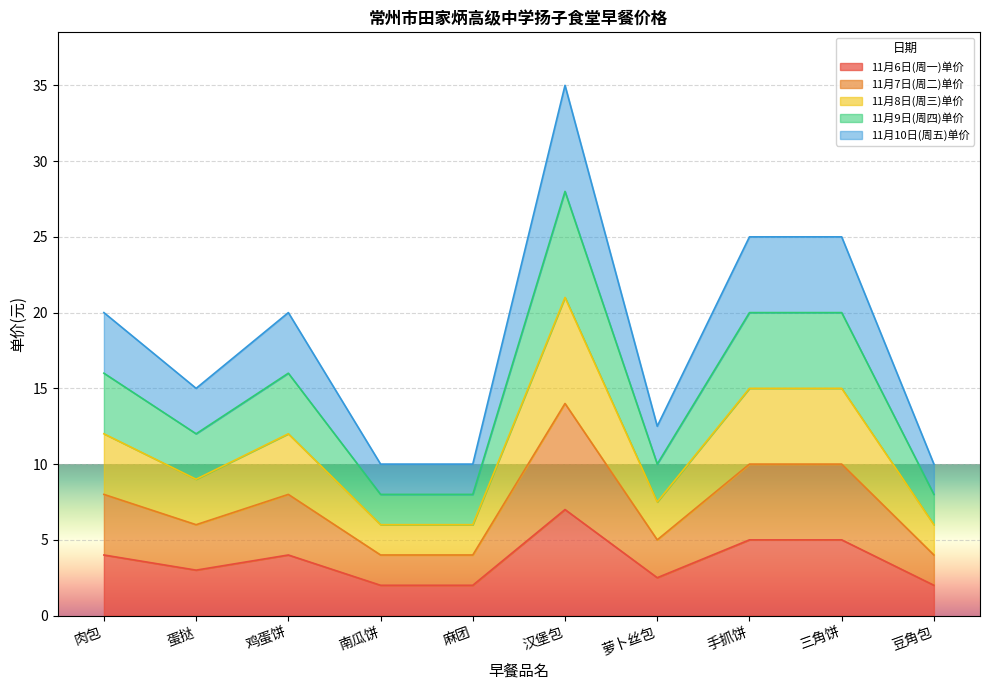

Reading left to right, extract all data points from this chart.

11月6日(周一)单价: 肉包=4.0	蛋挞=3.0	鸡蛋饼=4.0	南瓜饼=2.0	麻团=2.0	汉堡包=7.0	萝卜丝包=2.5	手抓饼=5.0	三角饼=5.0	豆角包=2.0
11月7日(周二)单价: 肉包=8.0	蛋挞=6.0	鸡蛋饼=8.0	南瓜饼=4.0	麻团=4.0	汉堡包=14.0	萝卜丝包=5.0	手抓饼=10.0	三角饼=10.0	豆角包=4.0
11月8日(周三)单价: 肉包=12.0	蛋挞=9.0	鸡蛋饼=12.0	南瓜饼=6.0	麻团=6.0	汉堡包=21.0	萝卜丝包=7.5	手抓饼=15.0	三角饼=15.0	豆角包=6.0
11月9日(周四)单价: 肉包=16.0	蛋挞=12.0	鸡蛋饼=16.0	南瓜饼=8.0	麻团=8.0	汉堡包=28.0	萝卜丝包=10.0	手抓饼=20.0	三角饼=20.0	豆角包=8.0
11月10日(周五)单价: 肉包=20.0	蛋挞=15.0	鸡蛋饼=20.0	南瓜饼=10.0	麻团=10.0	汉堡包=35.0	萝卜丝包=12.5	手抓饼=25.0	三角饼=25.0	豆角包=10.0